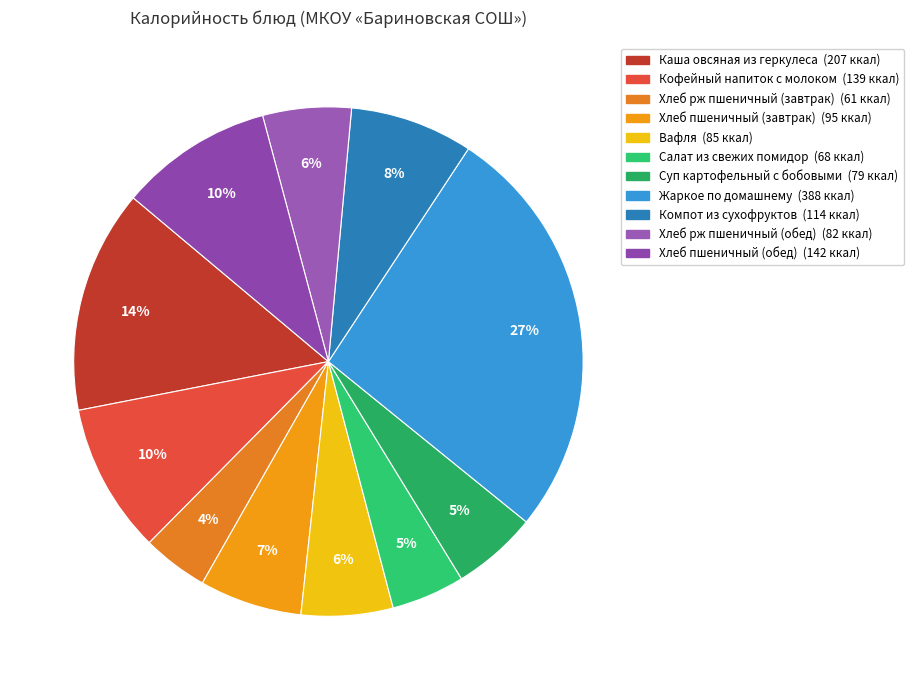

To the nearest percent, what portion does Хлеб пшеничный (обед) represent?

10%